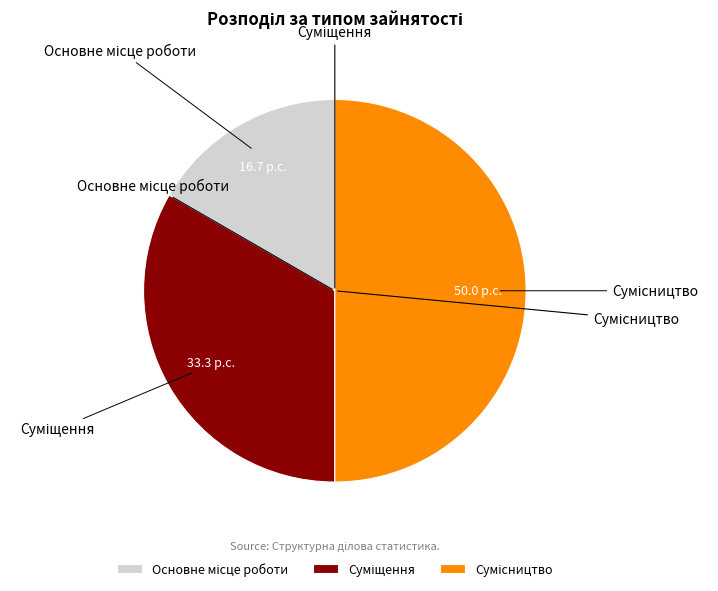

What is the smallest slice in the pie chart?

Основне місце роботи